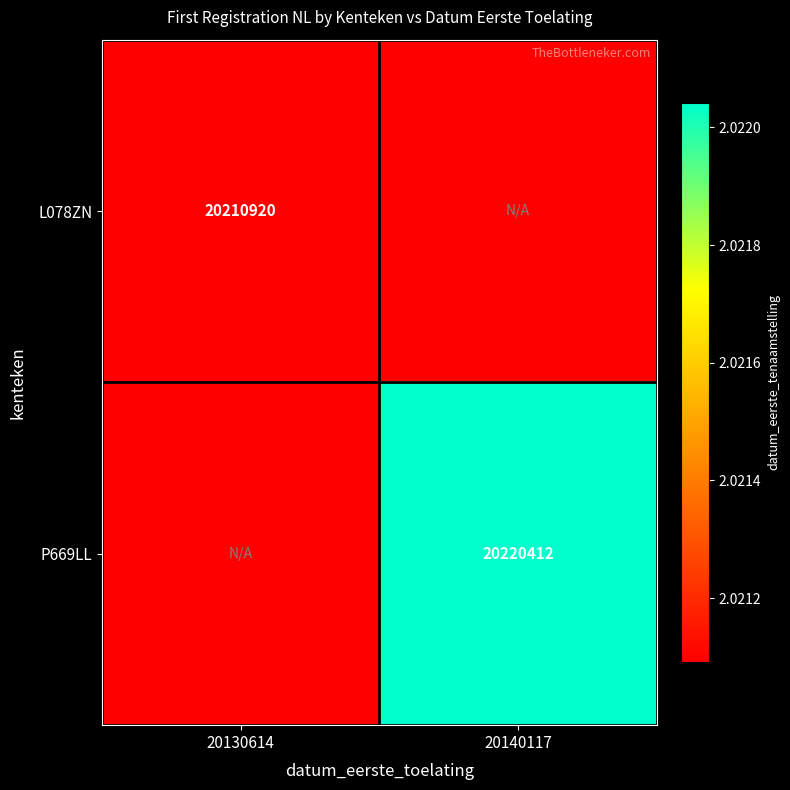

The L078ZN series shows 12806084 at 20130614. True or false?

False